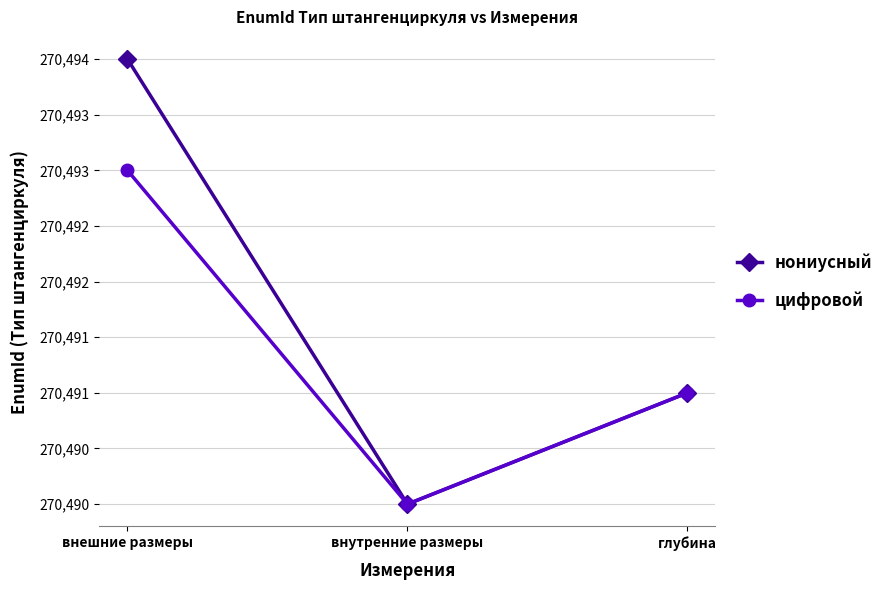

Does the chart have visible grid lines?

Yes